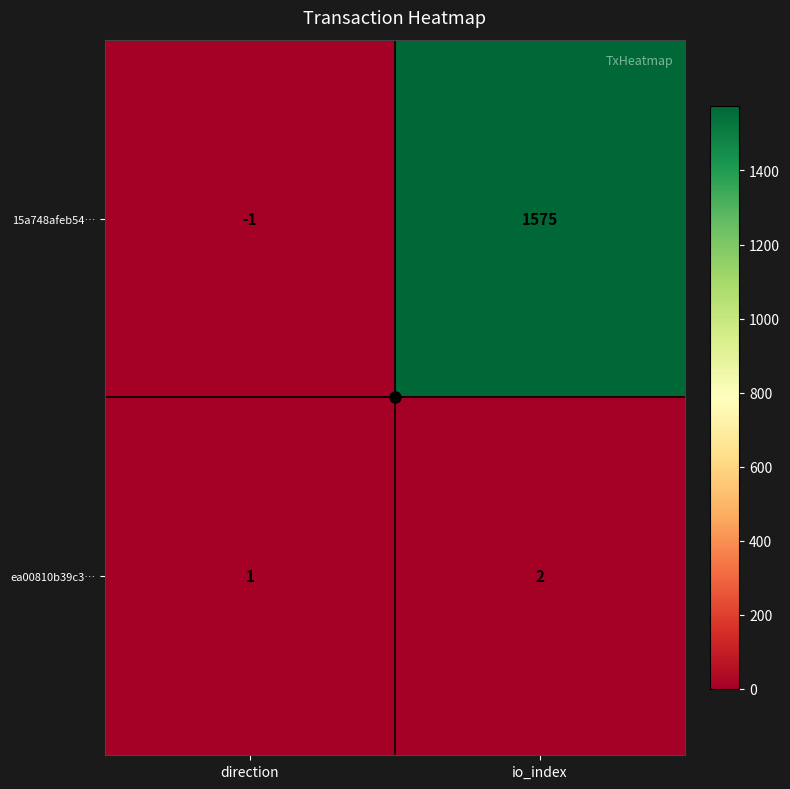

Which series has the largest total across all categories?

15a748afeb54…